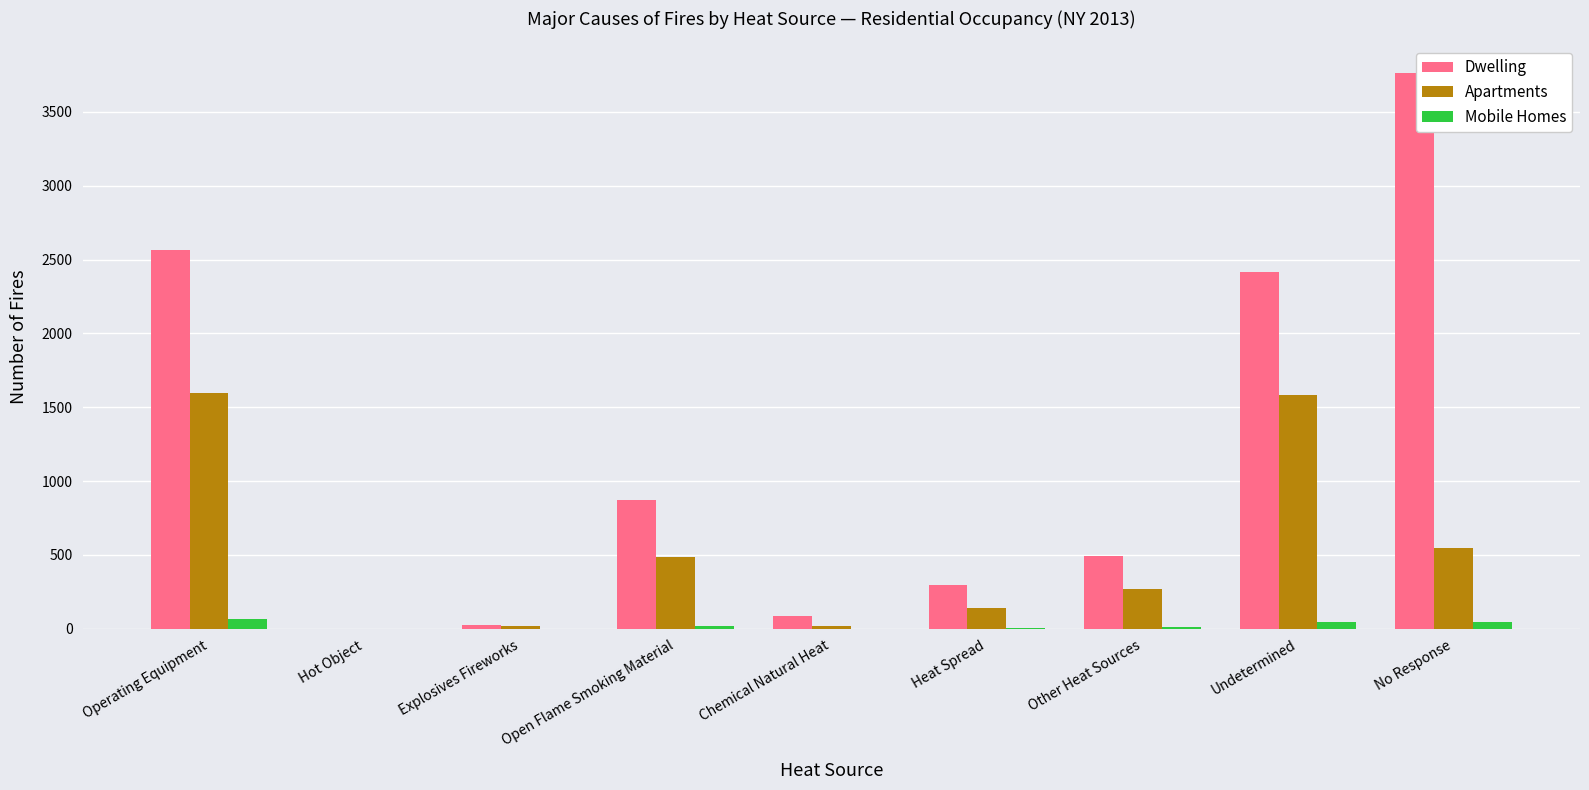

Which series has the largest total across all categories?

Dwelling